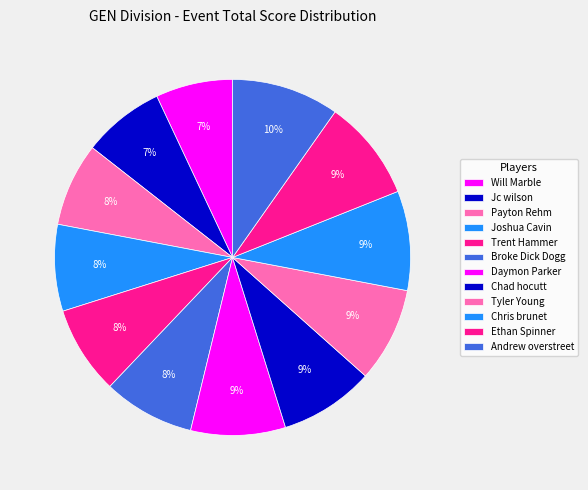

To the nearest percent, what is the difference between the largest and smallest slice percentages?

3%